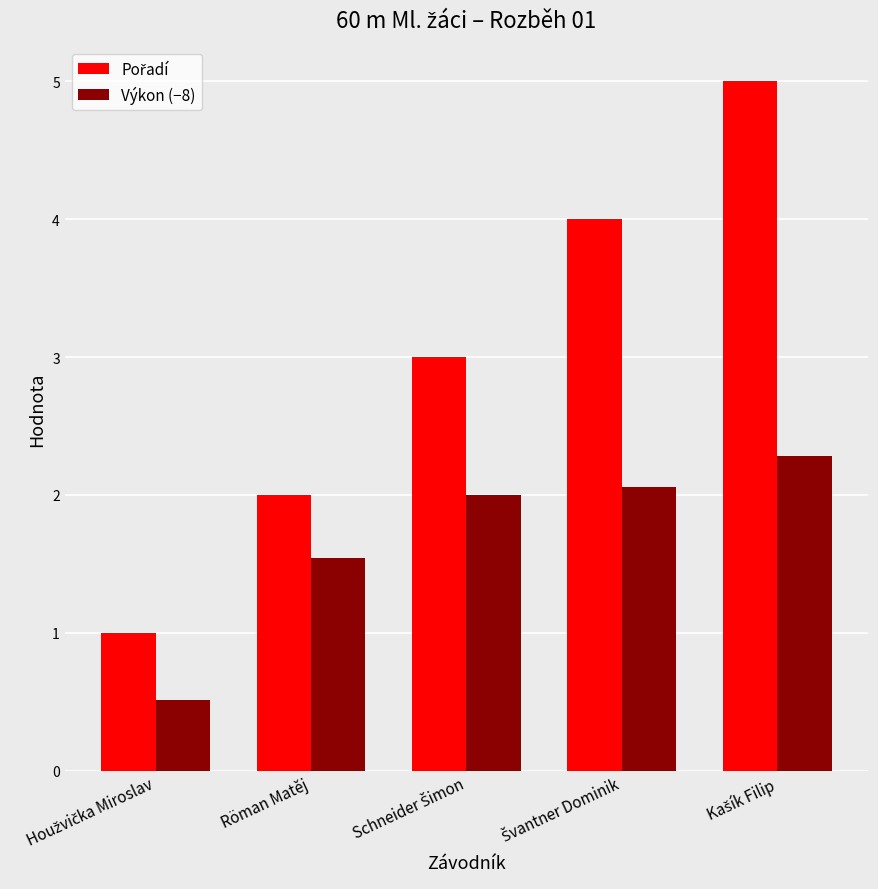

The Výkon (−8) series shows 0.6 at Röman Matěj. True or false?

False